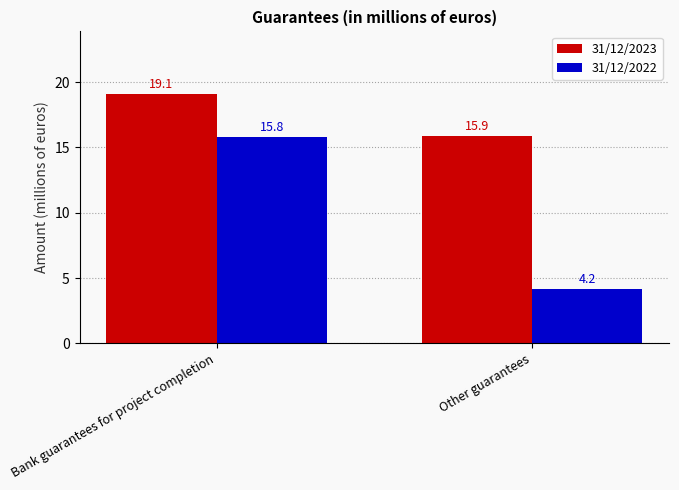

Rank the series by their maximum value, from highest to lowest.

31/12/2023, 31/12/2022